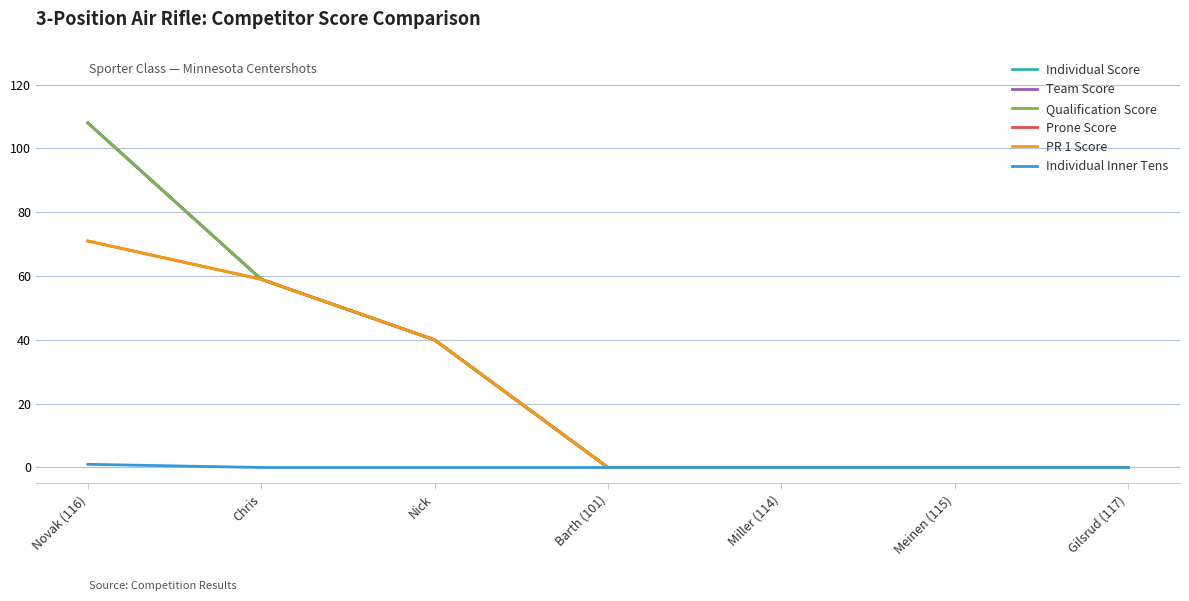

True or false: Individual Score and Qualification Score intersect in this chart.

False